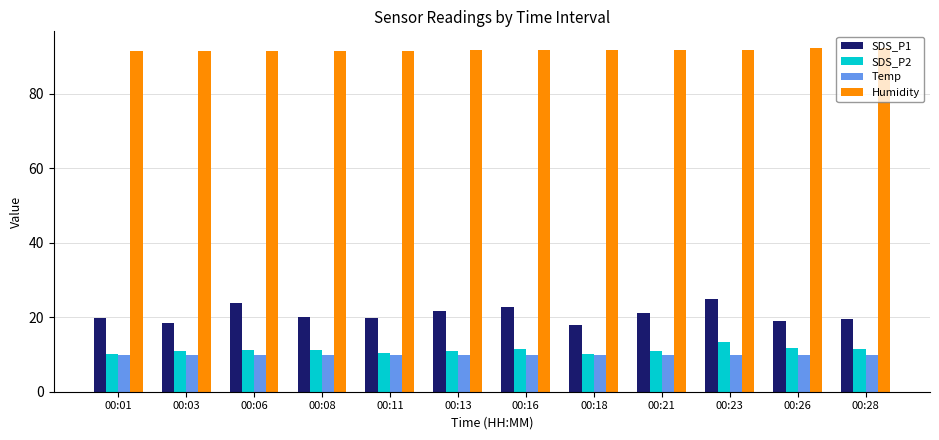

What is the difference between the maximum and minimum values in the Humidity series?

0.8